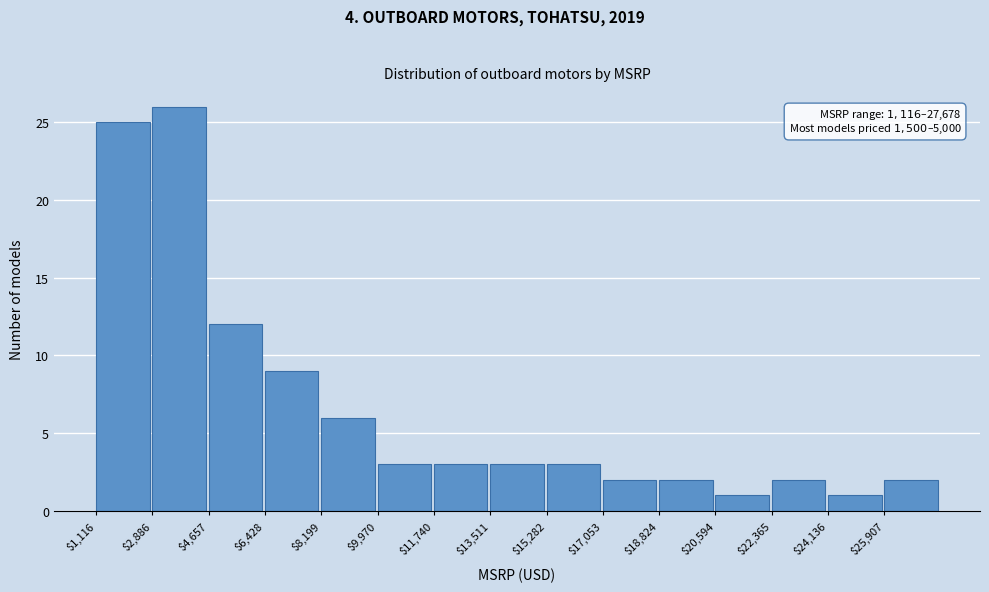

Which range on the x-axis has the tallest bar?

2800 to 4600